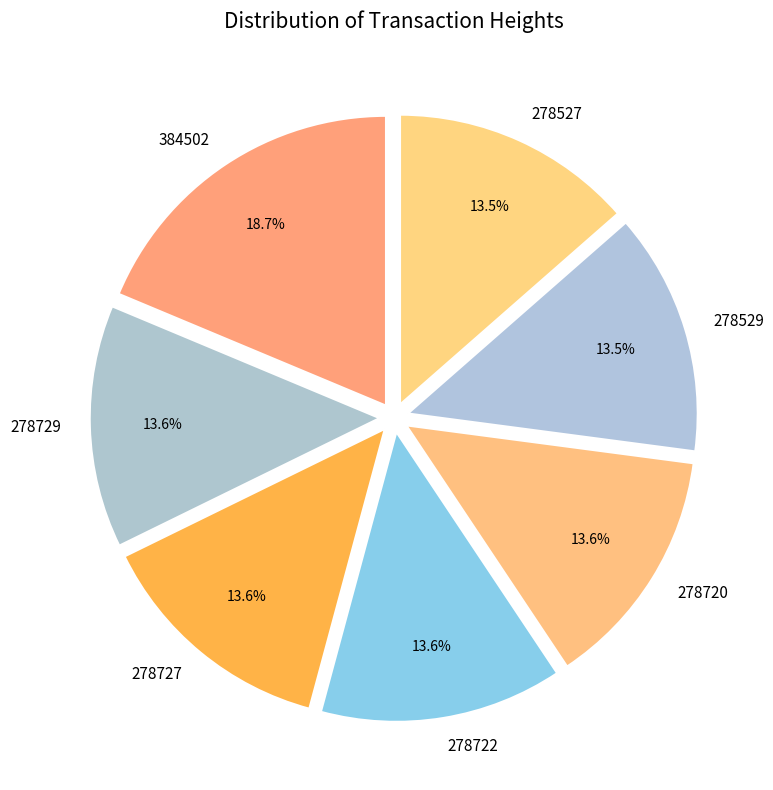

Does any single category account for the majority?

No